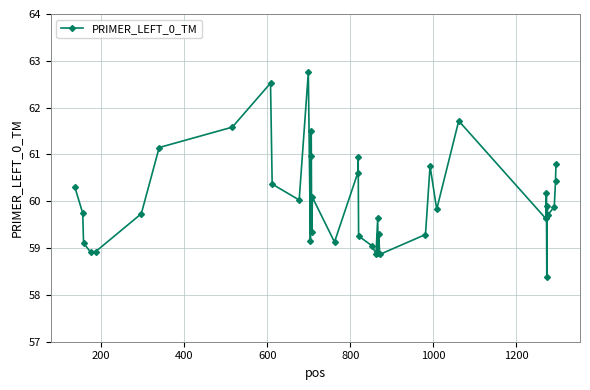

What is the value of the 10th point from the left?

60.4